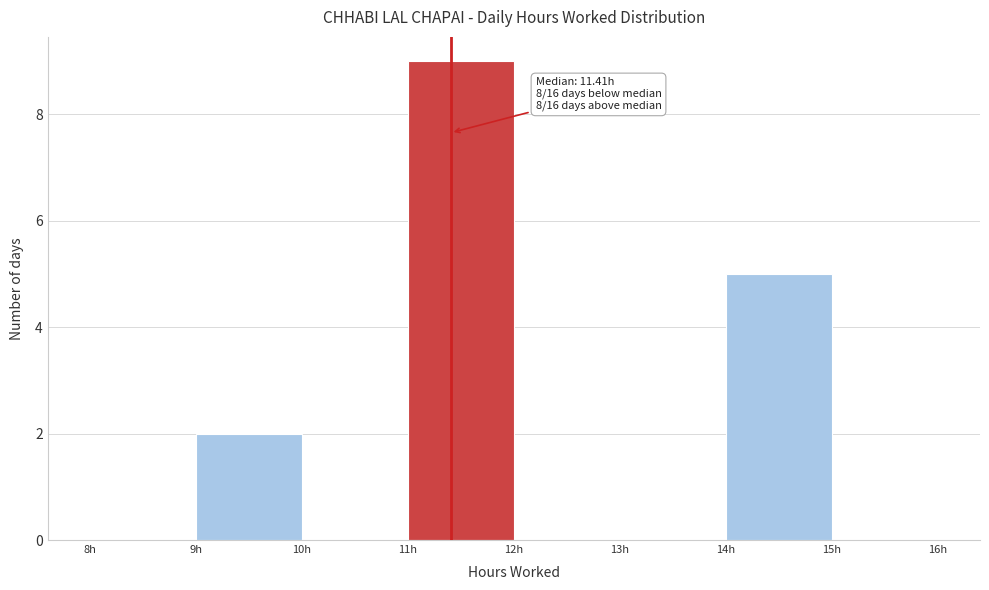

Which range on the x-axis has the tallest bar?

11 to 12